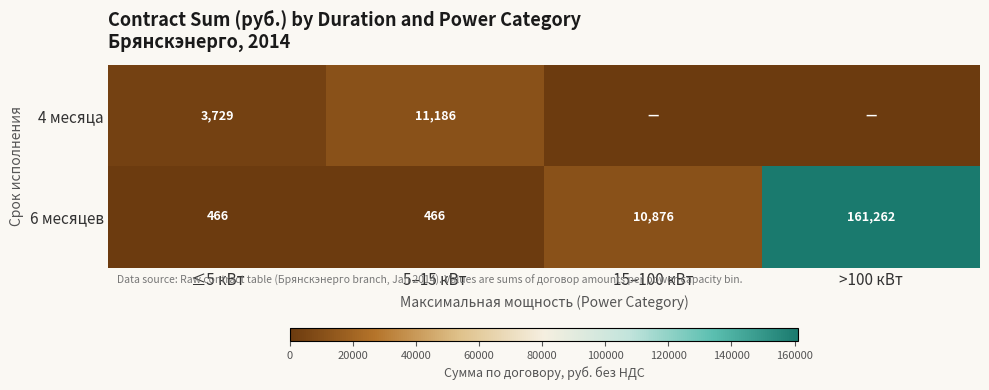

How many data points in 6 месяцев are less than 10876?

2